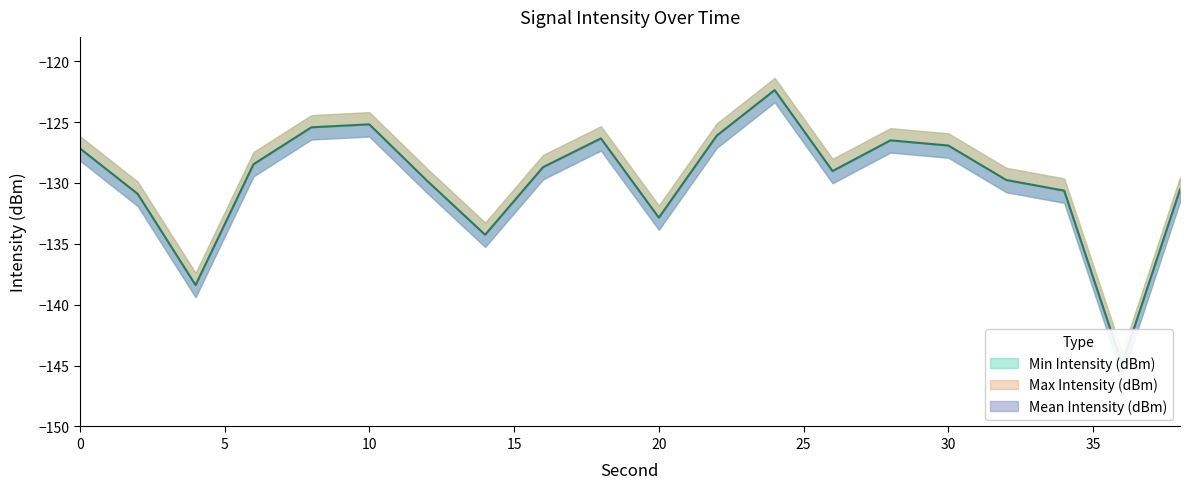

Which category has the highest value in the Max Intensity (dBm) series?

24